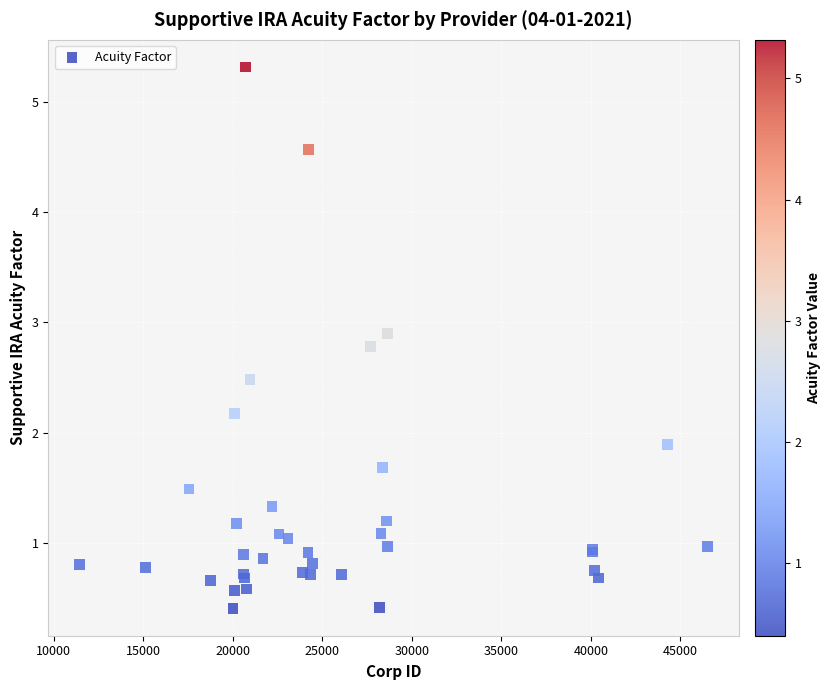

What Y value in the scatter plot is closest to 2?

1.9